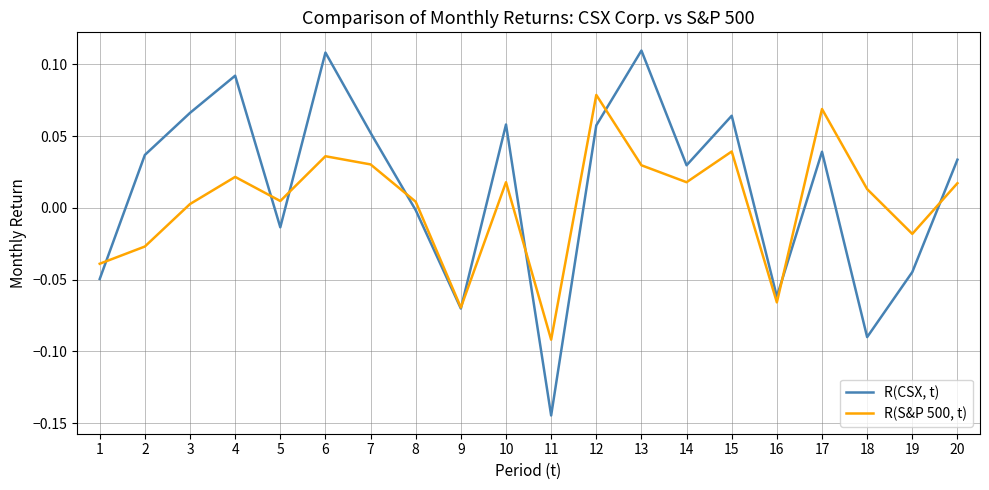

At 19, list the series in order from smallest to largest.

R(CSX, t), R(S&P 500, t)